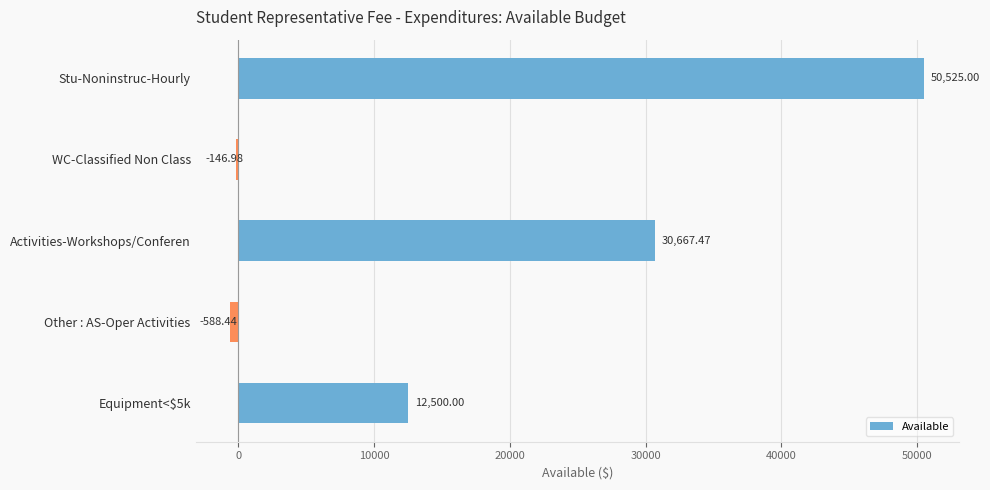

How many series are shown in this chart?

1